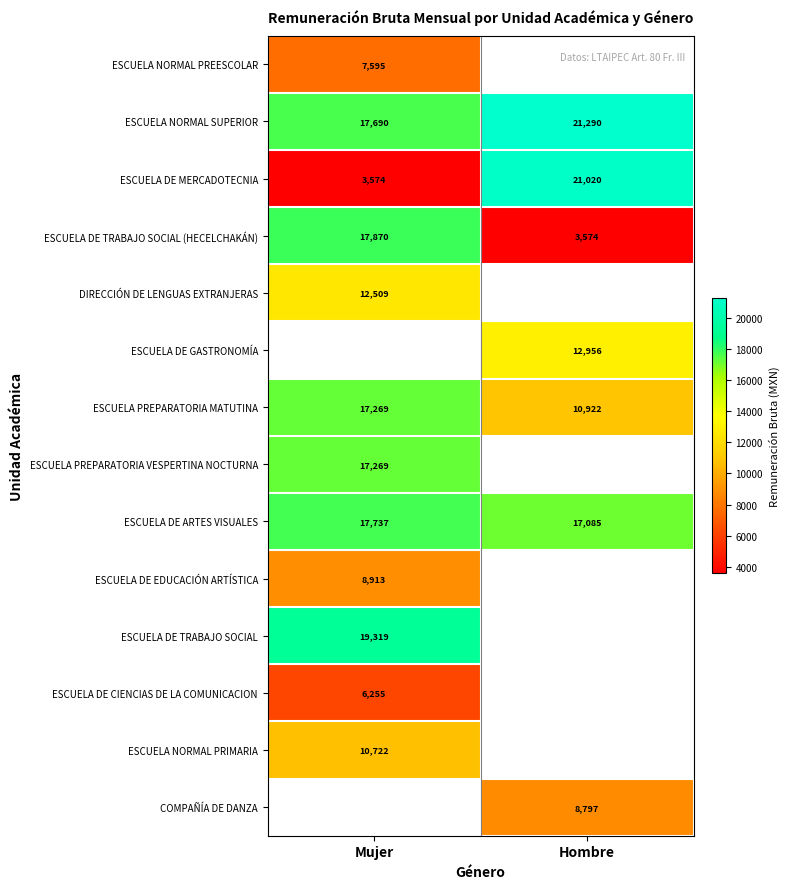

Rank the categories by ESCUELA DE MERCADOTECNIA value from highest to lowest.

Hombre, Mujer